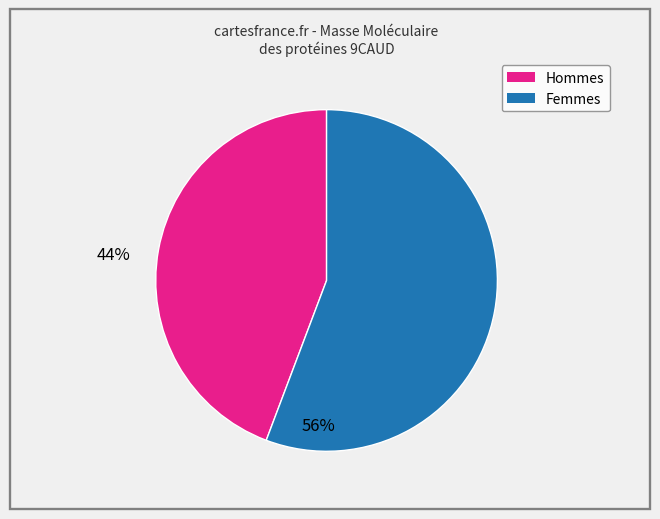

How many slices are in this pie chart?

2